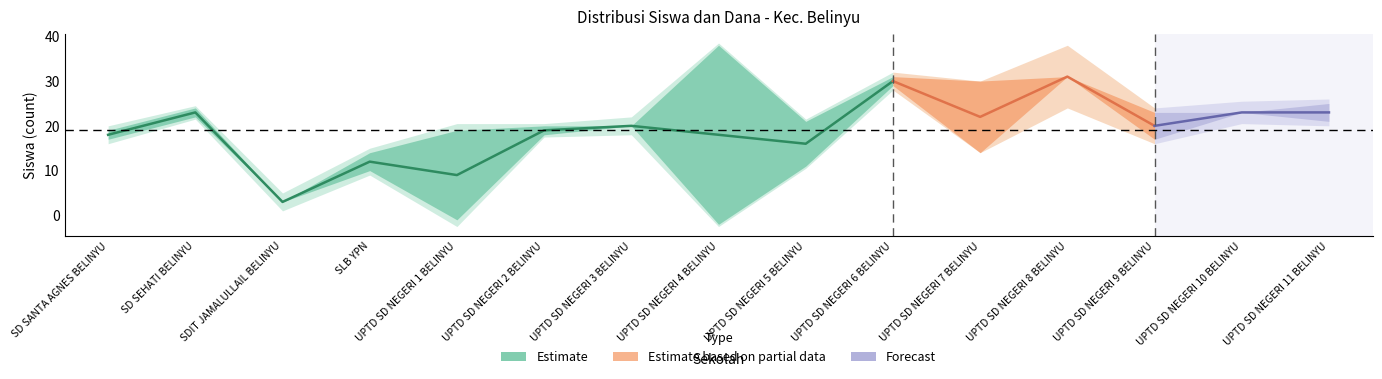

Is it true that Dana Pemberian (juta) equals 5.0 at SLB YPN?

True